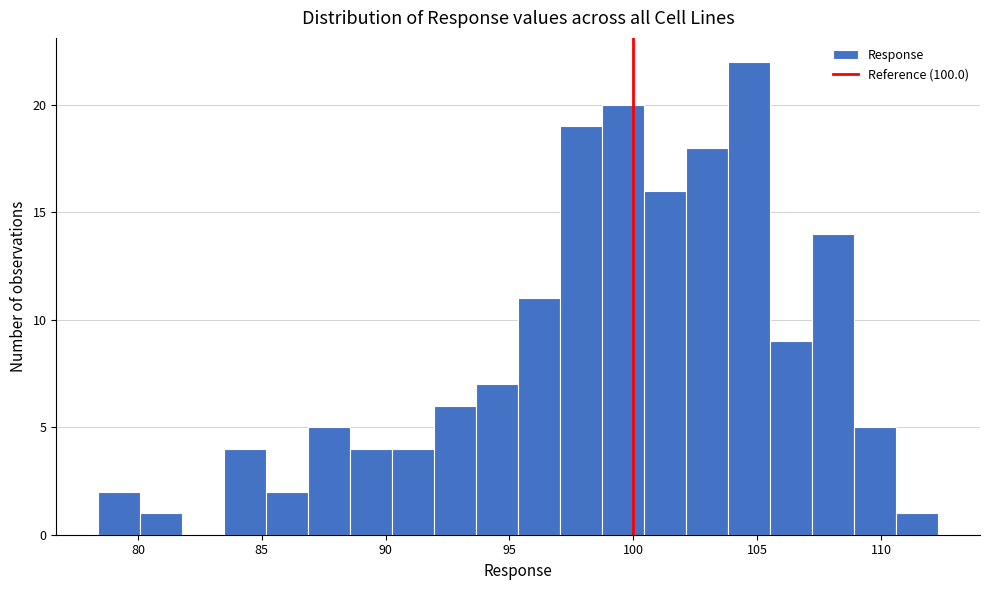

Around what value on the x-axis is the tallest bar? Give the approximate position of its centre, as read against the axis.

104.5